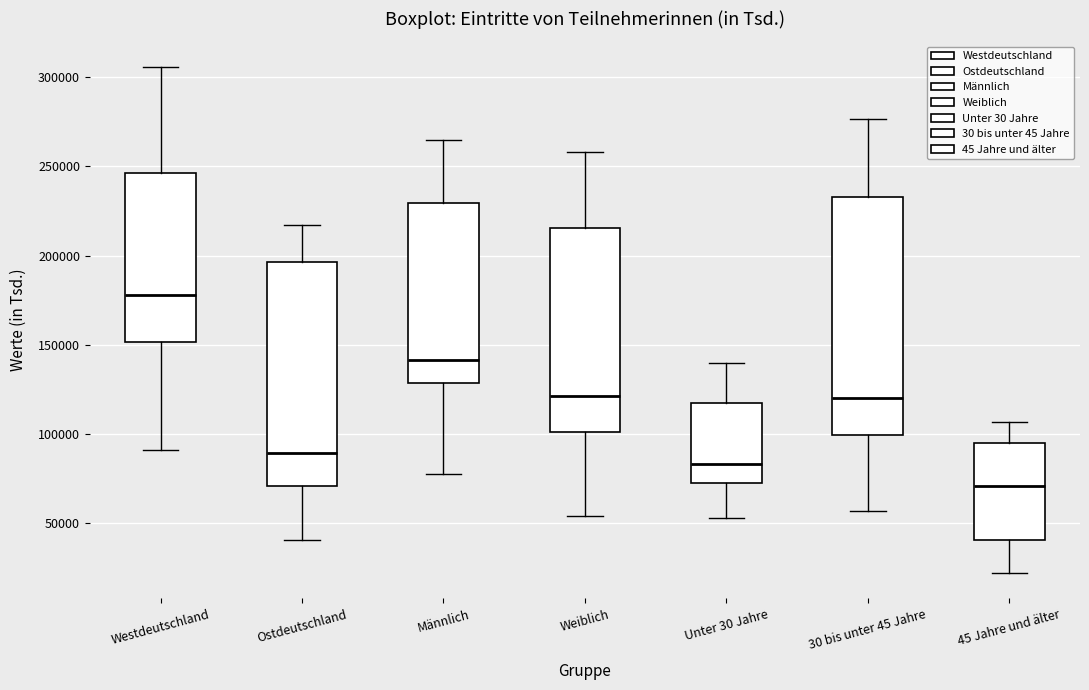

Reading left to right, read every box against the y-axis: the position of its median line, the range the box covers, and the ends of its whiskers. The values are not printed on the chart, so give them approximately, as read against the axis.

Westdeutschland: median 180000, box 150000 to 245000, whiskers 90000 to 305000
Ostdeutschland: median 90000, box 70000 to 195000, whiskers 40000 to 215000
Männlich: median 140000, box 130000 to 230000, whiskers 80000 to 265000
Weiblich: median 120000, box 100000 to 215000, whiskers 55000 to 260000
Unter 30 Jahre: median 85000, box 70000 to 115000, whiskers 55000 to 140000
30 bis unter 45 Jahre: median 120000, box 100000 to 235000, whiskers 55000 to 275000
45 Jahre und älter: median 70000, box 40000 to 95000, whiskers 20000 to 105000